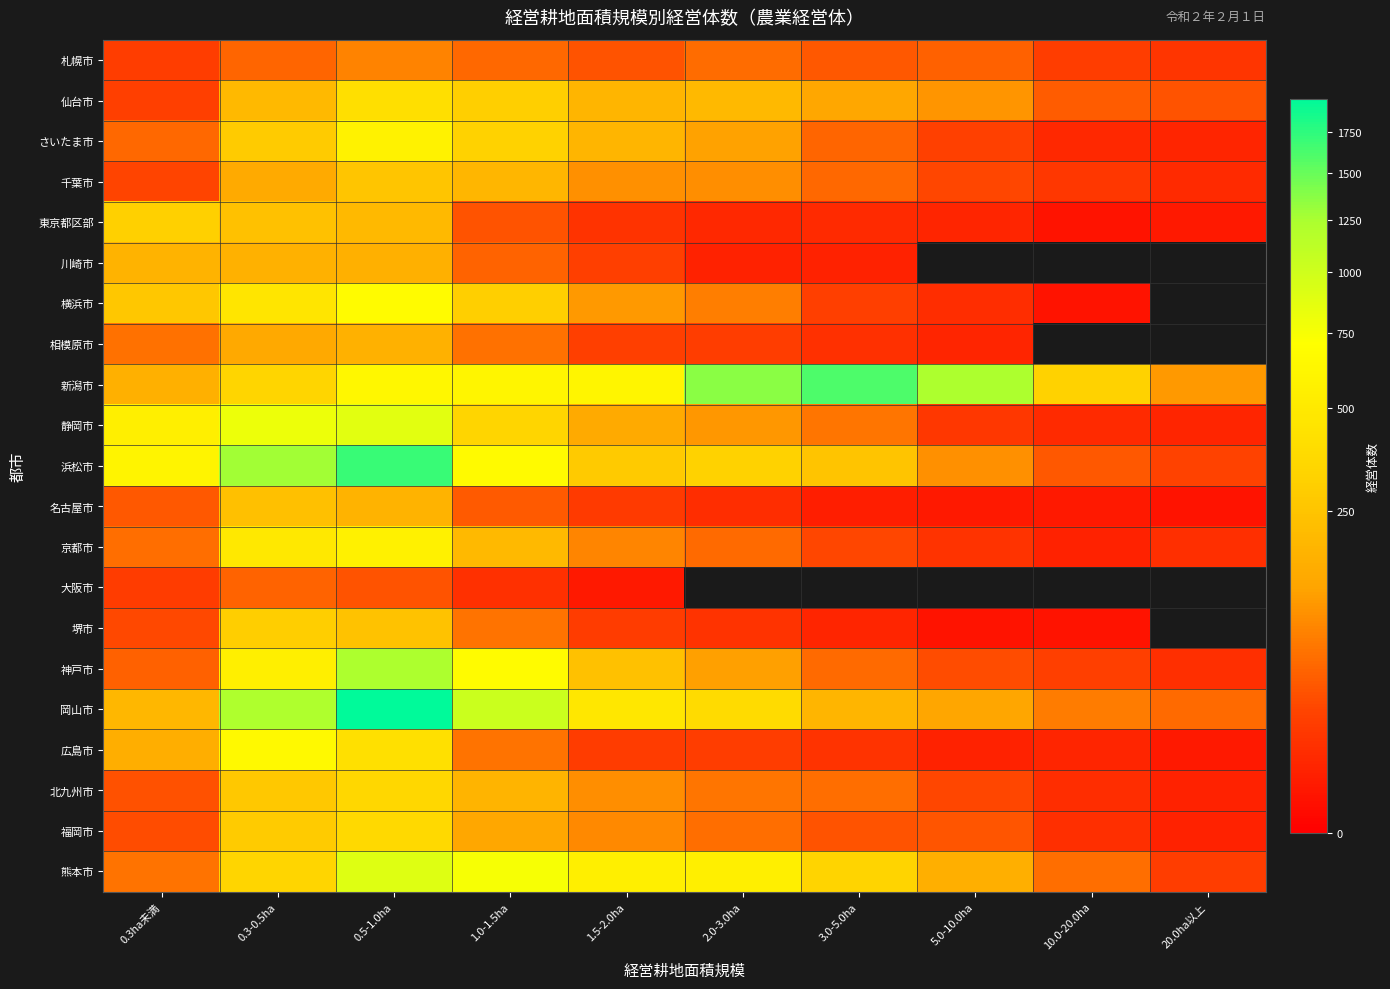

How many categories are shown in the chart?

10